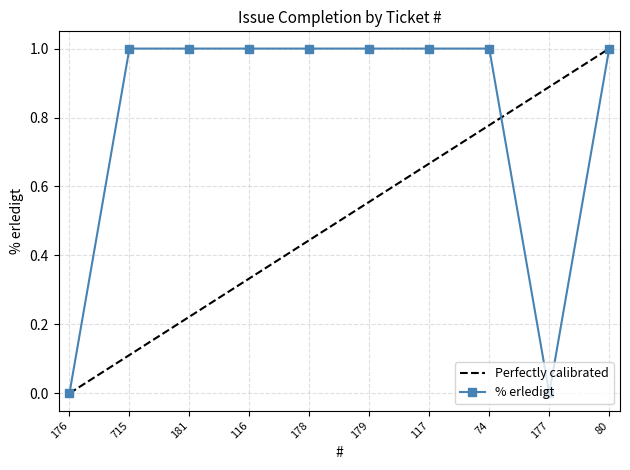

How many interior local valleys (lower than both neighbors) does the data have?

1